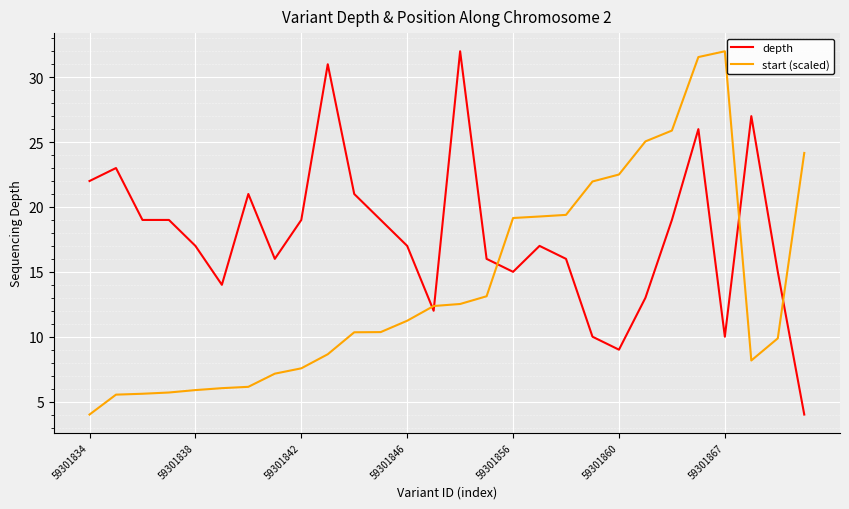

Rank the series by their average value, from lowest to highest.

start (scaled), depth